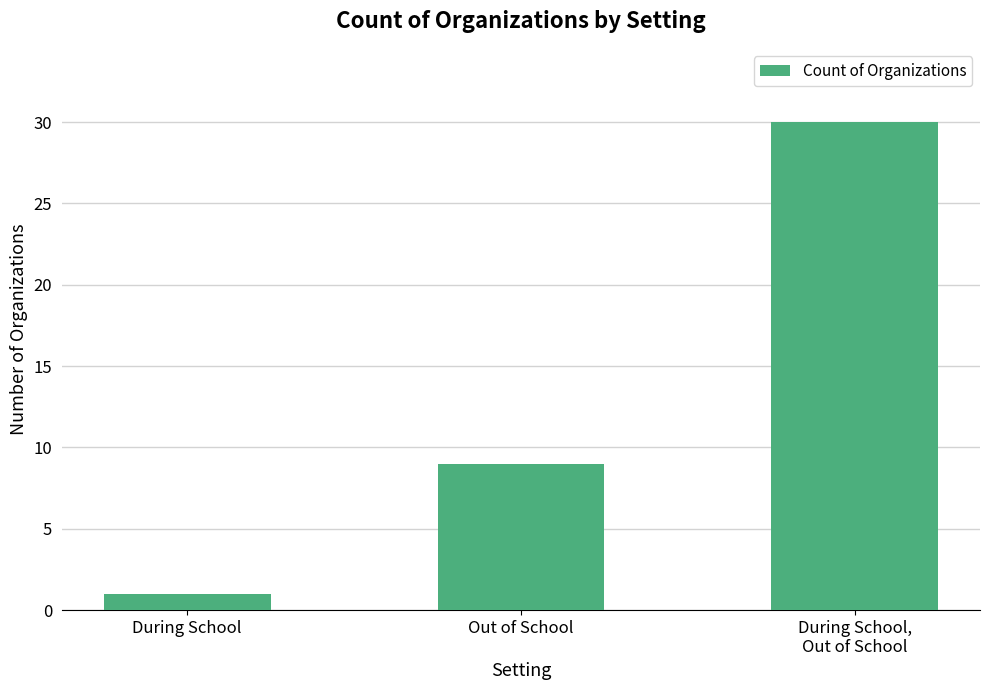

List the labels in order of value, largest first.

During School,
Out of School, Out of School, During School